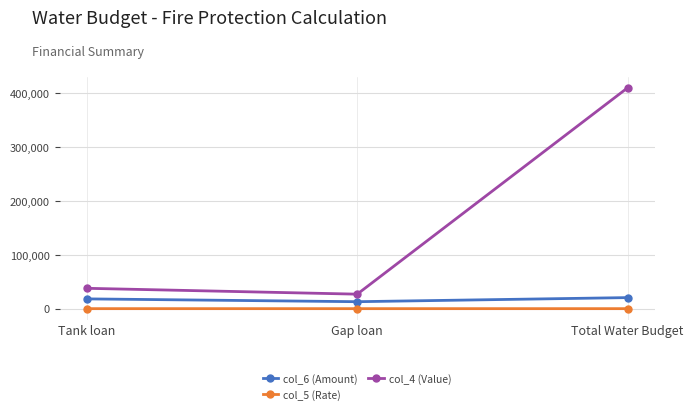

Rank the series by their maximum value, from lowest to highest.

col_5 (Rate), col_6 (Amount), col_4 (Value)